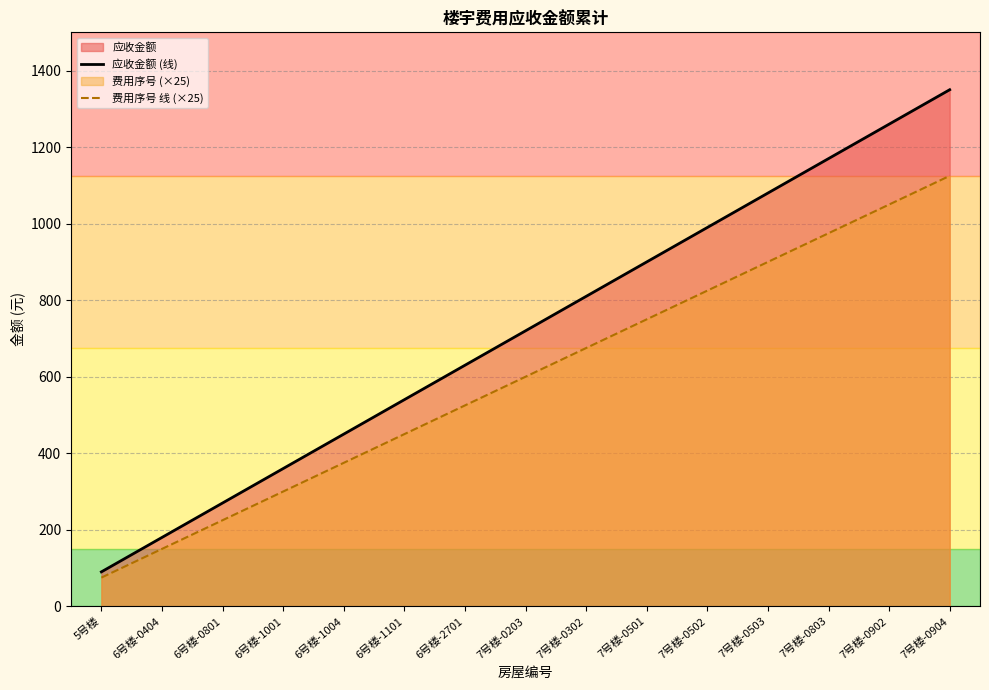

How many data points in 费用序号 线 (×25) are above 600?

7